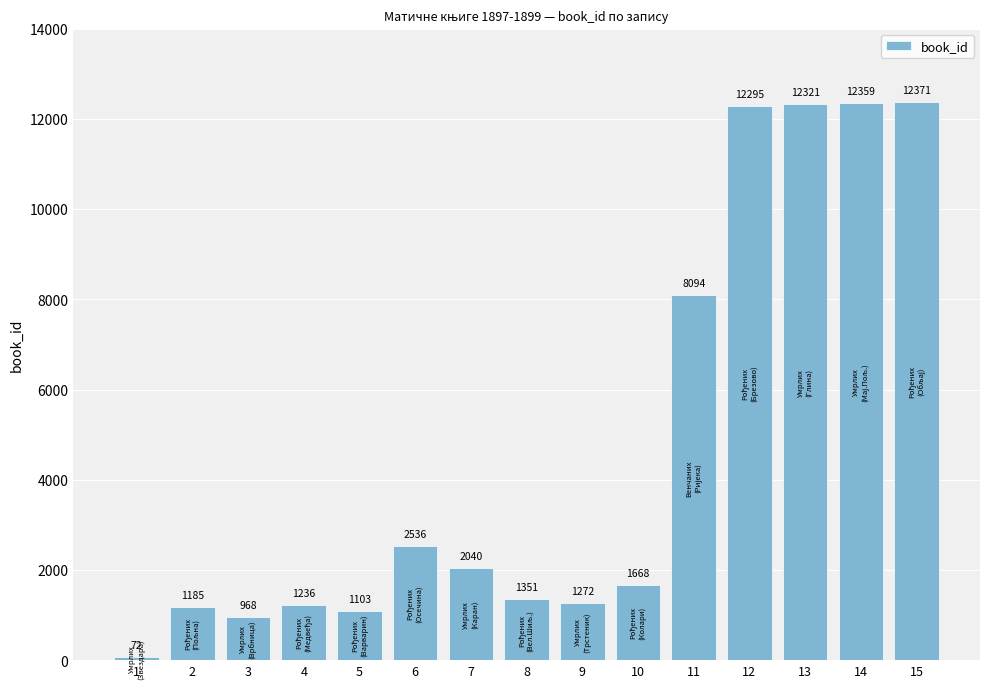

List the labels in order of value, largest first.

15, 14, 13, 12, 11, 6, 7, 10, 8, 9, 4, 2, 5, 3, 1